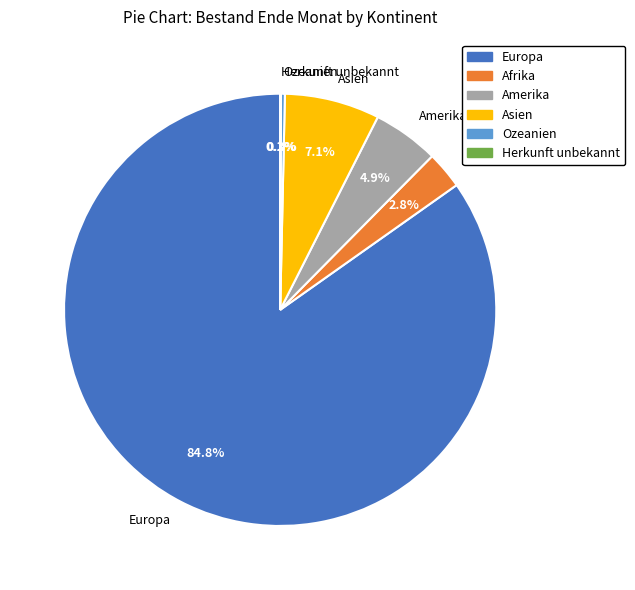

Is Amerika the majority of the pie?

No